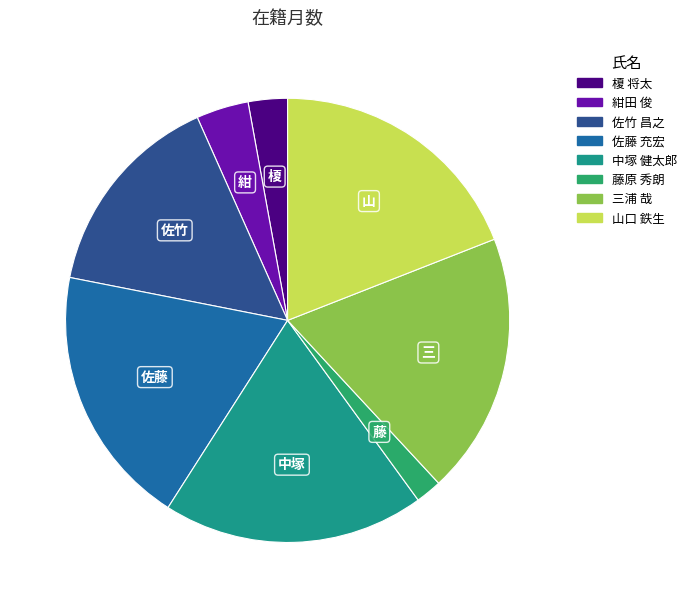

Is 佐藤 充宏 the majority of the pie?

No